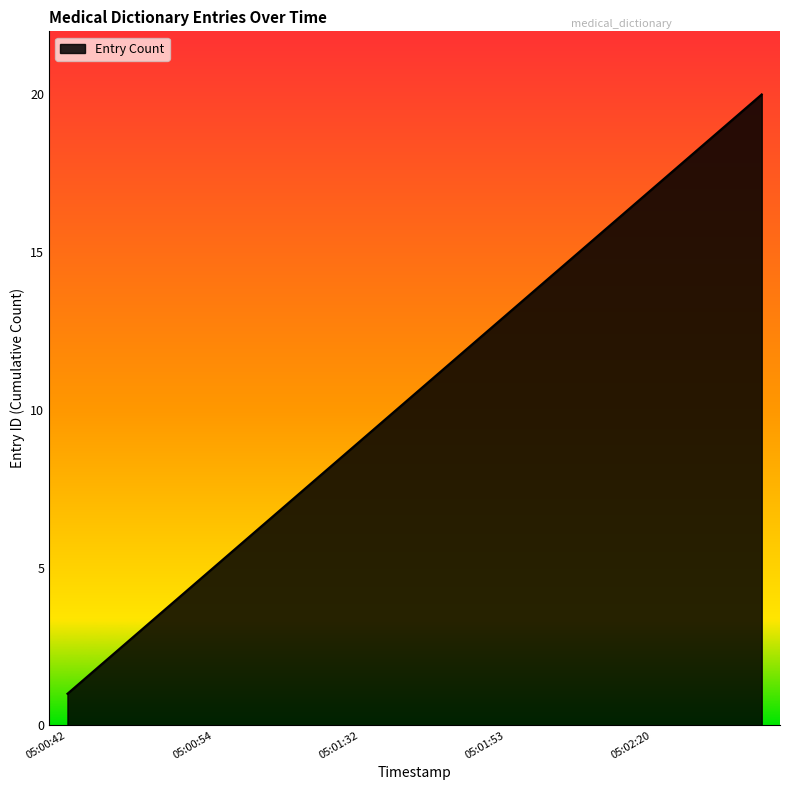

What is the greatest value displayed?

20